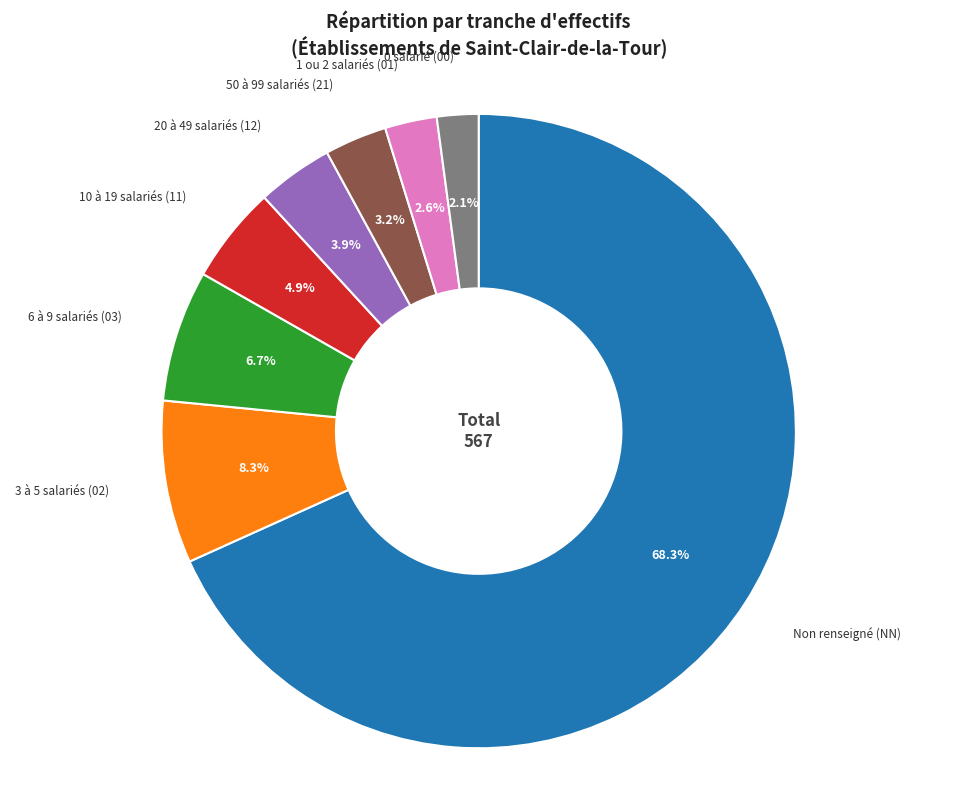

How much of the chart is everything except Non renseigné (NN)?

31.7%